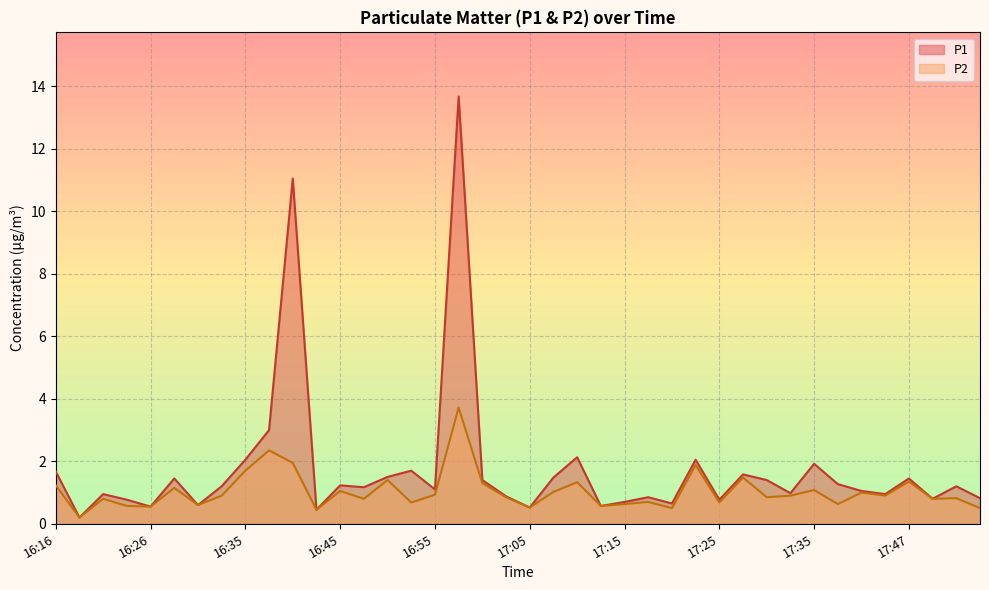

List the labels in order of P2 value, largest first.

16:58, 16:38, 16:40, 17:22, 16:35, 17:28, 16:50, 17:47, 17:10, 17:00, 16:16, 16:28, 17:35, 16:45, 17:08, 17:40, 16:55, 16:33, 17:33, 17:43, 17:03, 17:30, 17:52, 16:21, 16:48, 17:50, 17:17, 16:53, 17:25, 17:15, 17:37, 16:31, 16:23, 17:12, 16:26, 17:05, 17:20, 17:55, 16:43, 16:18